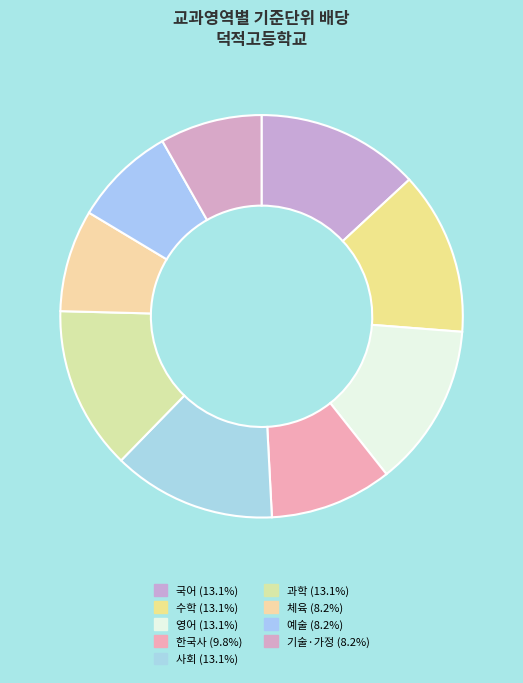

Does any single category account for the majority?

No